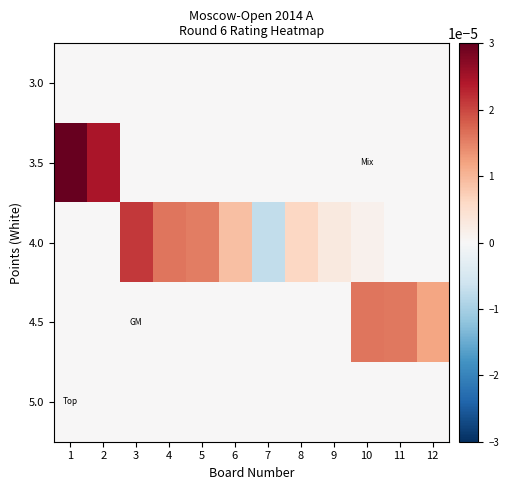

Between 6 and 8, which series saw the biggest shift?

4.0